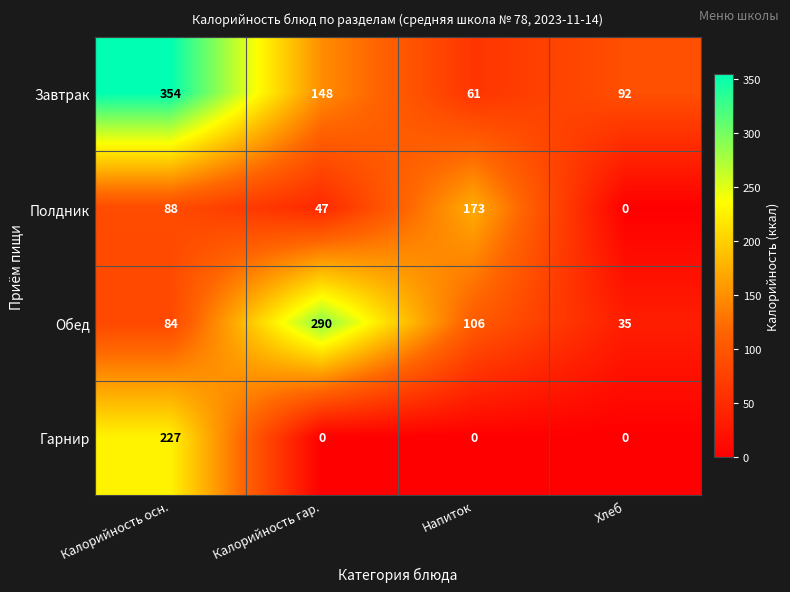

The Гарнир series shows 0 at Напиток. True or false?

True